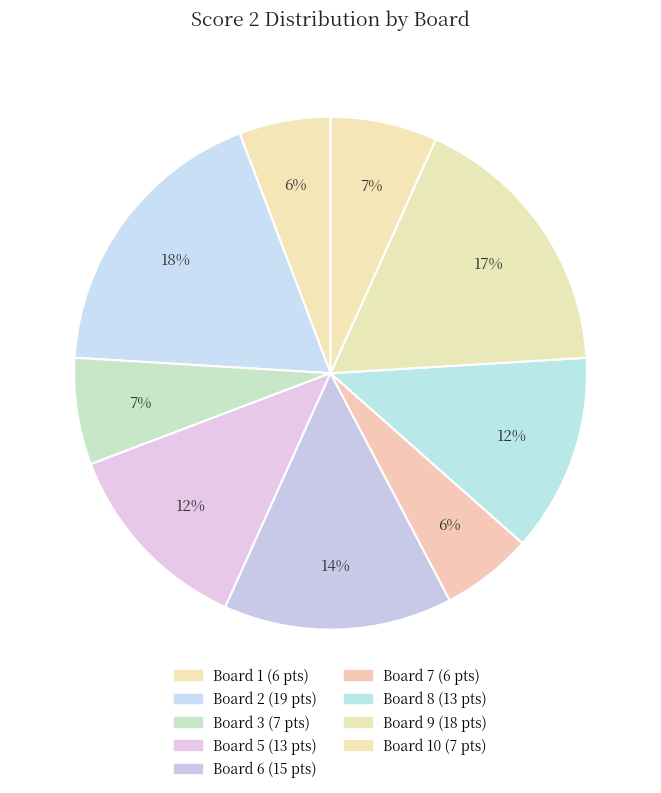

Count the number of slices in the pie.

9